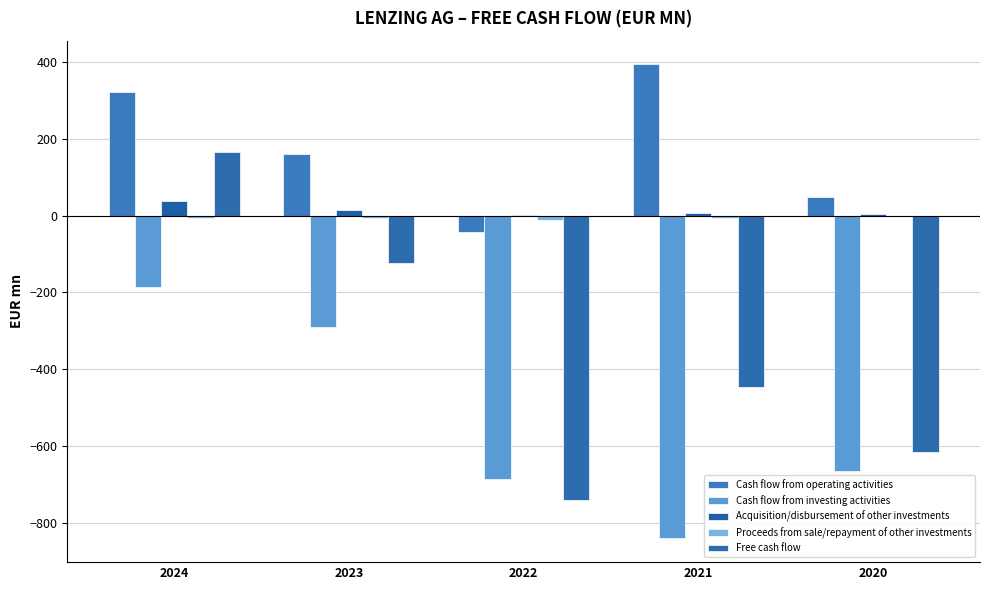

What is the greatest value displayed?

394.0